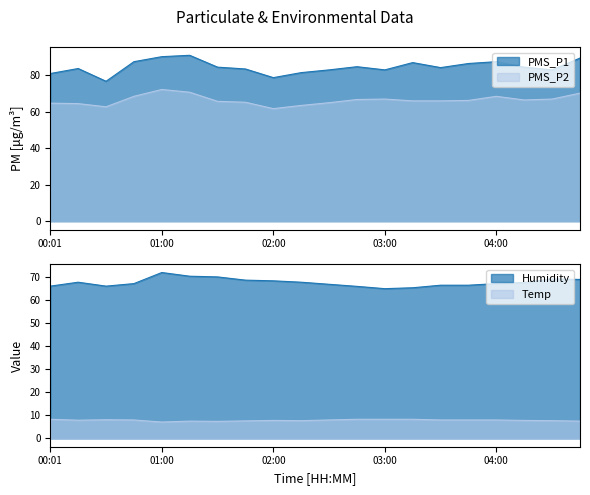

Rank the series by their maximum value, from highest to lowest.

PMS_P1, PMS_P2, Humidity, Temp